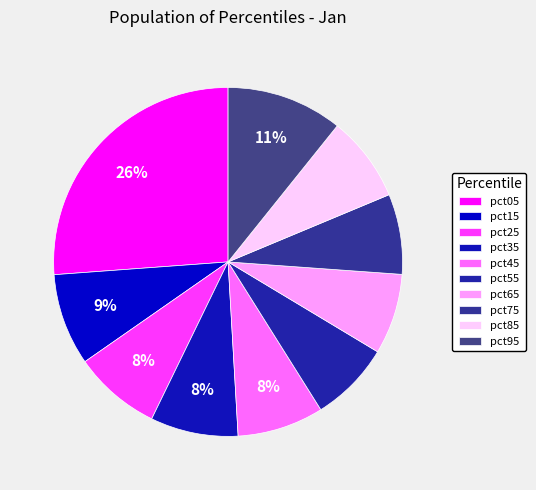

Is the sum of pct35 and pct15 greater than half?

No